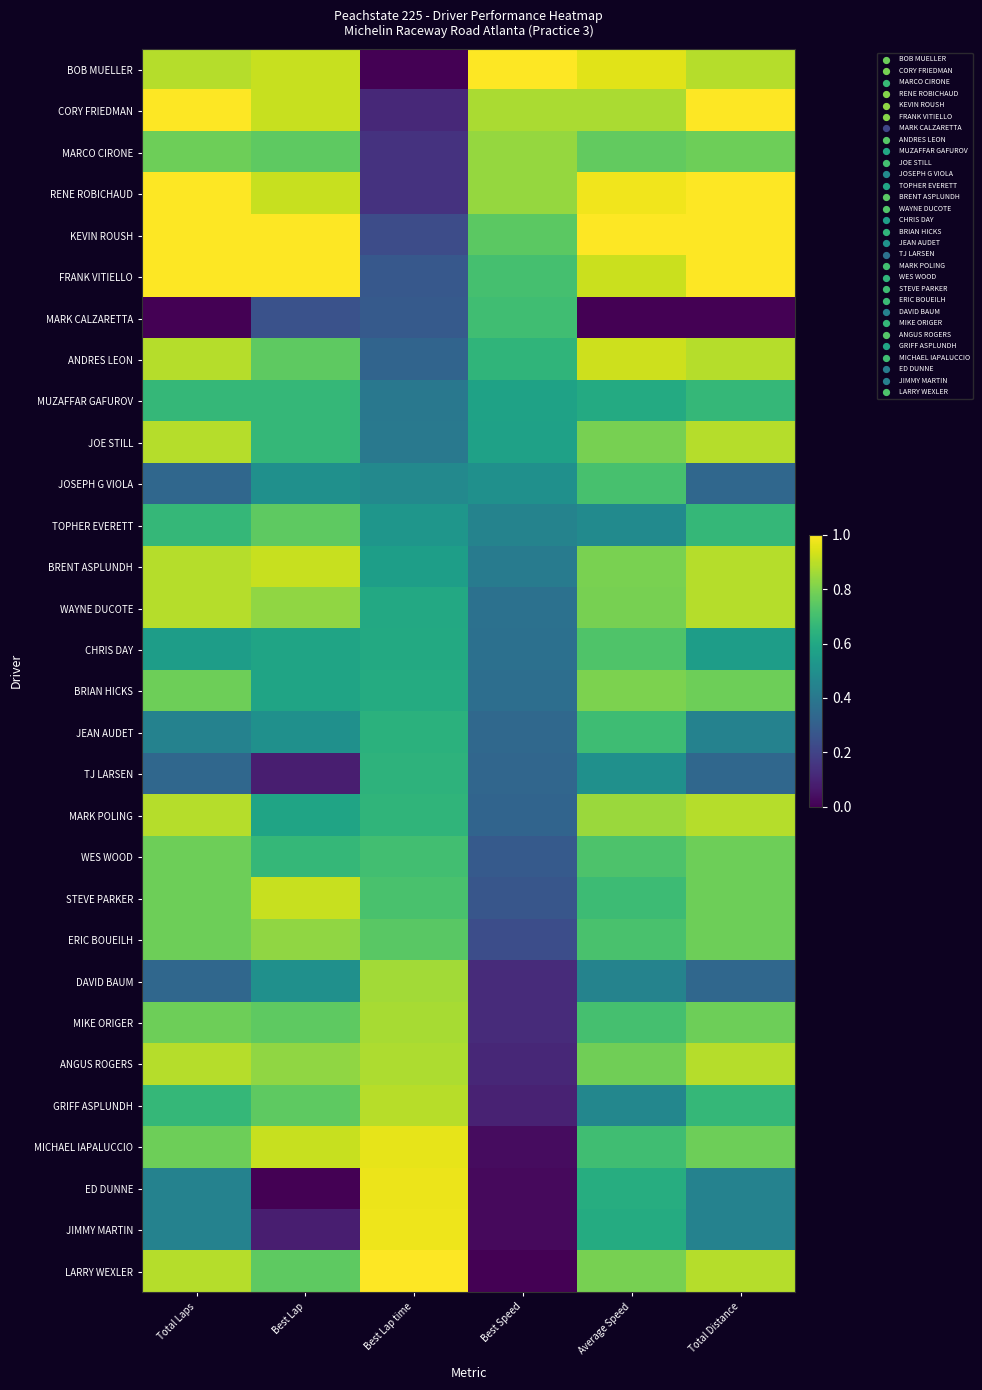

Which series has the largest total across all categories?

KEVIN ROUSH